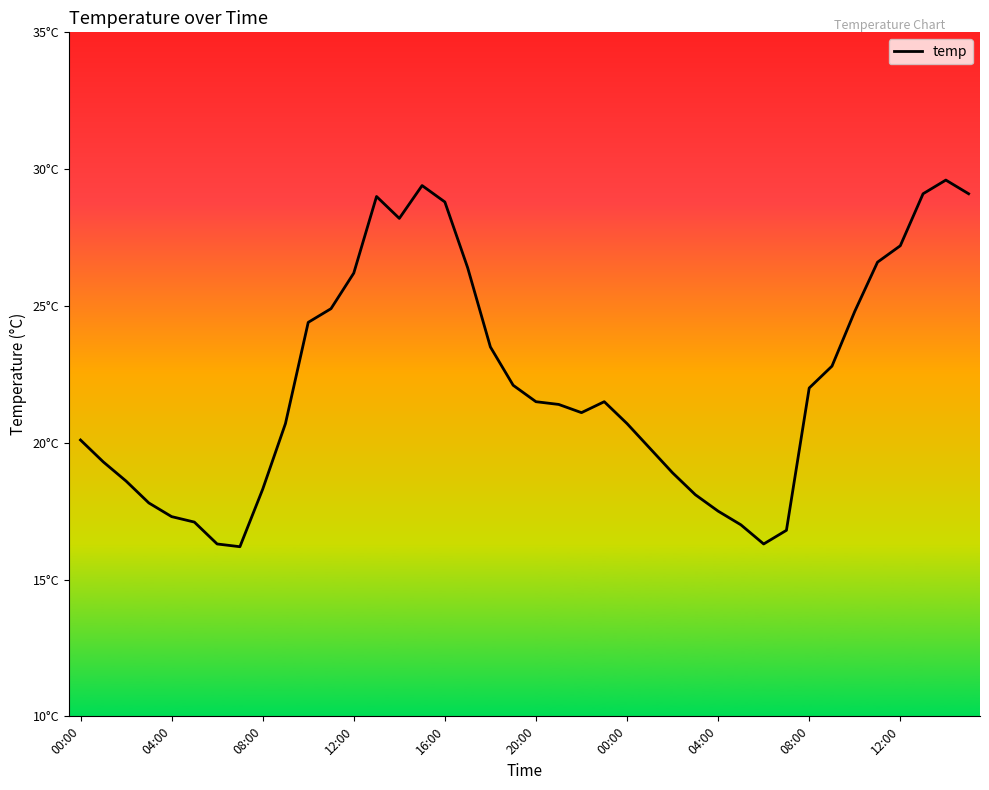

Is this an area chart (filled region under the line)?

No